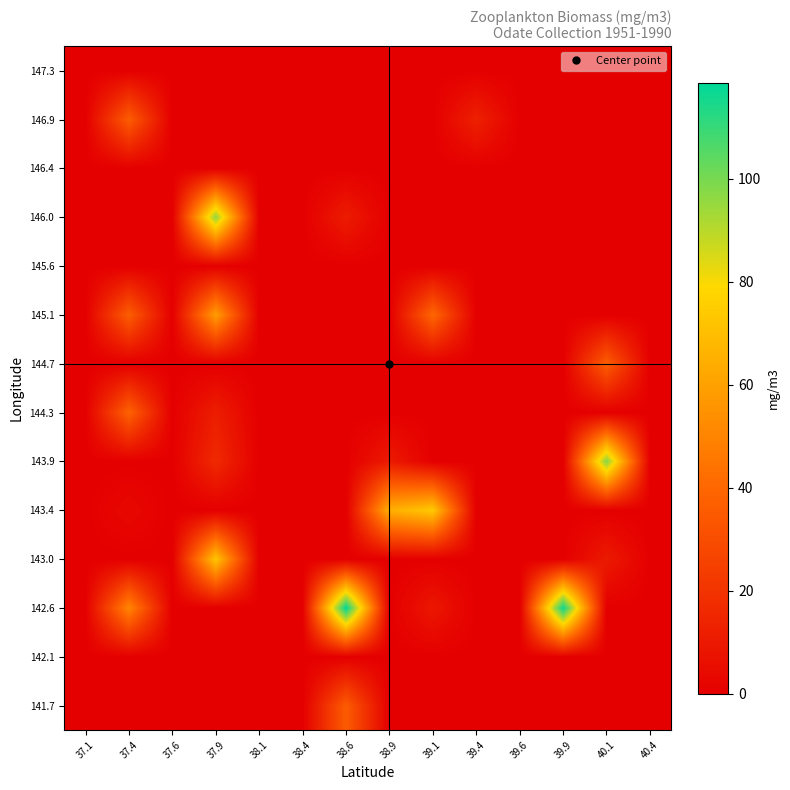

Reading left to right, transcribe all the data shown in this chart.

141.7: 37.1=0.0	37.4=0.0	37.6=0.0	37.9=0.0	38.1=0.0	38.4=0.0	38.6=35.6	38.9=0.0	39.1=0.0	39.4=0.0	39.6=0.0	39.9=0.0	40.1=0.0	40.4=0.0
142.1: 37.1=0.0	37.4=0.0	37.6=0.0	37.9=0.0	38.1=0.0	38.4=0.0	38.6=0.0	38.9=0.0	39.1=0.0	39.4=0.0	39.6=0.0	39.9=0.0	40.1=0.0	40.4=0.0
142.6: 37.1=0.0	37.4=50.7	37.6=0.0	37.9=0.0	38.1=0.0	38.4=0.0	38.6=118.7	38.9=0.0	39.1=9.2	39.4=0.0	39.6=0.0	39.9=117.0	40.1=0.0	40.4=0.0
143.0: 37.1=0.0	37.4=0.0	37.6=0.0	37.9=72.5	38.1=0.0	38.4=0.0	38.6=0.0	38.9=0.0	39.1=0.0	39.4=0.0	39.6=0.0	39.9=0.0	40.1=10.5	40.4=0.0
143.4: 37.1=0.0	37.4=3.4	37.6=0.0	37.9=0.0	38.1=0.0	38.4=0.0	38.6=0.0	38.9=64.6	39.1=73.8	39.4=0.0	39.6=0.0	39.9=0.0	40.1=0.0	40.4=0.0
143.9: 37.1=0.0	37.4=0.0	37.6=0.0	37.9=16.4	38.1=0.0	38.4=0.0	38.6=0.0	38.9=10.5	39.1=0.0	39.4=0.0	39.6=0.0	39.9=0.0	40.1=98.1	40.4=0.0
144.3: 37.1=0.0	37.4=38.2	37.6=0.0	37.9=11.7	38.1=0.0	38.4=0.0	38.6=0.0	38.9=0.0	39.1=0.0	39.4=0.0	39.6=0.0	39.9=0.0	40.1=0.0	40.4=0.0
144.7: 37.1=0.0	37.4=0.0	37.6=0.0	37.9=0.0	38.1=0.0	38.4=0.0	38.6=0.0	38.9=0.0	39.1=0.0	39.4=0.0	39.6=0.0	39.9=0.0	40.1=36.5	40.4=0.0
145.1: 37.1=0.0	37.4=36.5	37.6=0.0	37.9=58.7	38.1=0.0	38.4=0.0	38.6=0.0	38.9=0.0	39.1=39.8	39.4=0.0	39.6=0.0	39.9=0.0	40.1=0.0	40.4=0.0
145.6: 37.1=0.0	37.4=0.0	37.6=0.0	37.9=0.0	38.1=0.0	38.4=0.0	38.6=0.0	38.9=0.0	39.1=0.0	39.4=0.0	39.6=0.0	39.9=0.0	40.1=0.0	40.4=0.0
146.0: 37.1=0.0	37.4=0.0	37.6=0.0	37.9=96.0	38.1=0.0	38.4=0.0	38.6=10.9	38.9=0.0	39.1=0.0	39.4=0.0	39.6=0.0	39.9=0.0	40.1=0.0	40.4=0.0
146.4: 37.1=0.0	37.4=0.0	37.6=0.0	37.9=0.0	38.1=0.0	38.4=0.0	38.6=0.0	38.9=0.0	39.1=0.0	39.4=0.0	39.6=0.0	39.9=0.0	40.1=0.0	40.4=0.0
146.9: 37.1=0.0	37.4=36.1	37.6=0.0	37.9=0.0	38.1=0.0	38.4=0.0	38.6=0.0	38.9=0.0	39.1=0.0	39.4=13.0	39.6=0.0	39.9=0.0	40.1=0.0	40.4=0.0
147.3: 37.1=0.0	37.4=0.0	37.6=0.0	37.9=0.0	38.1=0.0	38.4=0.0	38.6=0.0	38.9=0.0	39.1=0.0	39.4=0.0	39.6=0.0	39.9=0.0	40.1=0.0	40.4=0.0